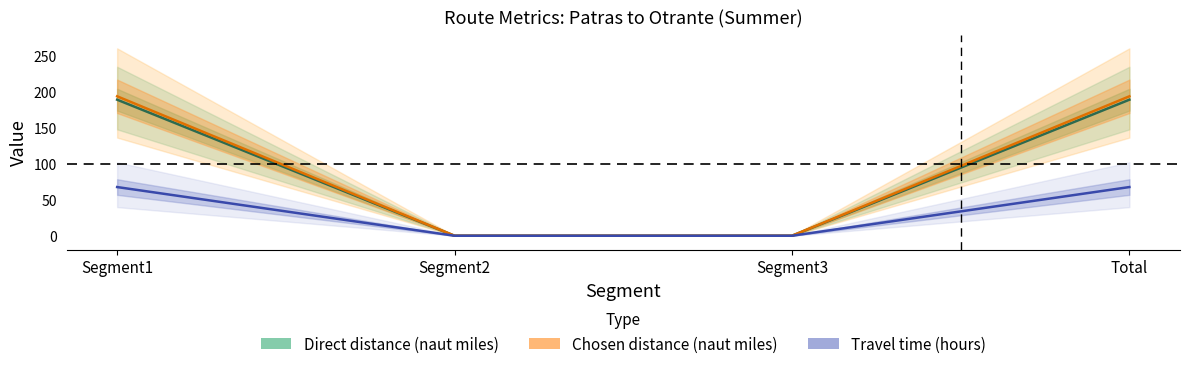

True or false: Travel time (hours) and Direct distance (naut miles) cross at least once.

False